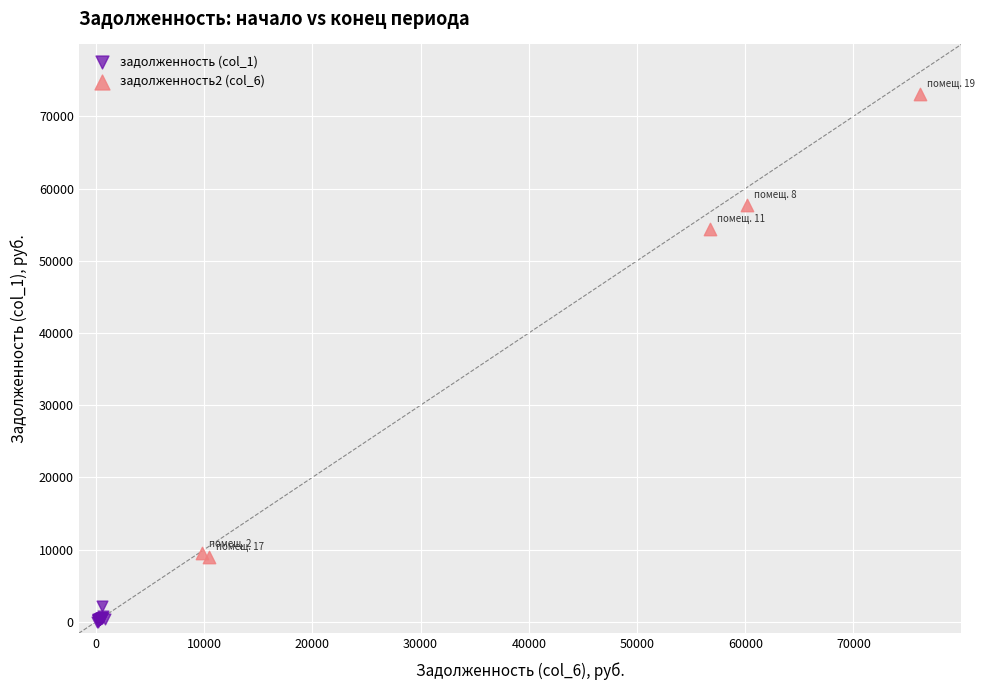

Which series contains the lowest Y value?

задолженность (col_1)